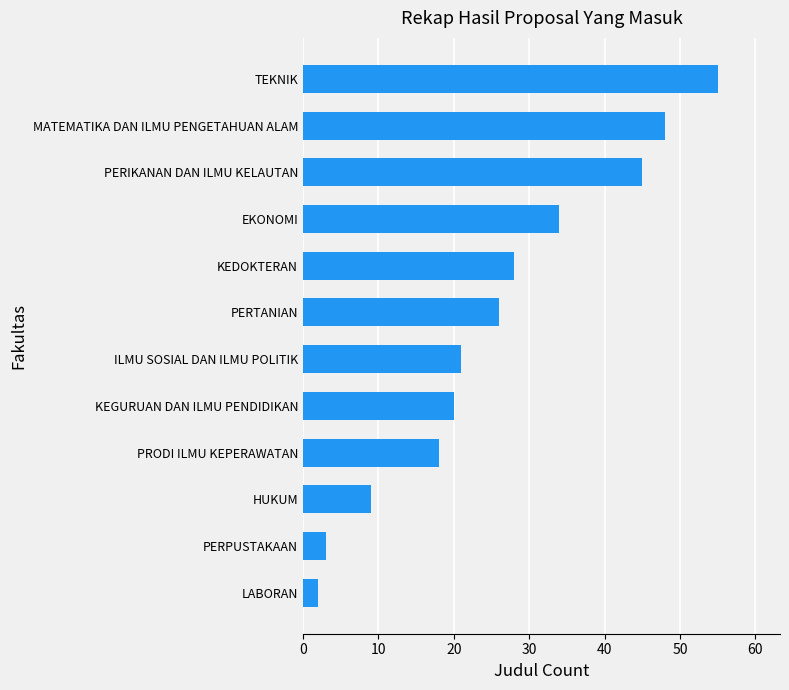

What is the difference between the maximum and second lowest values?

52